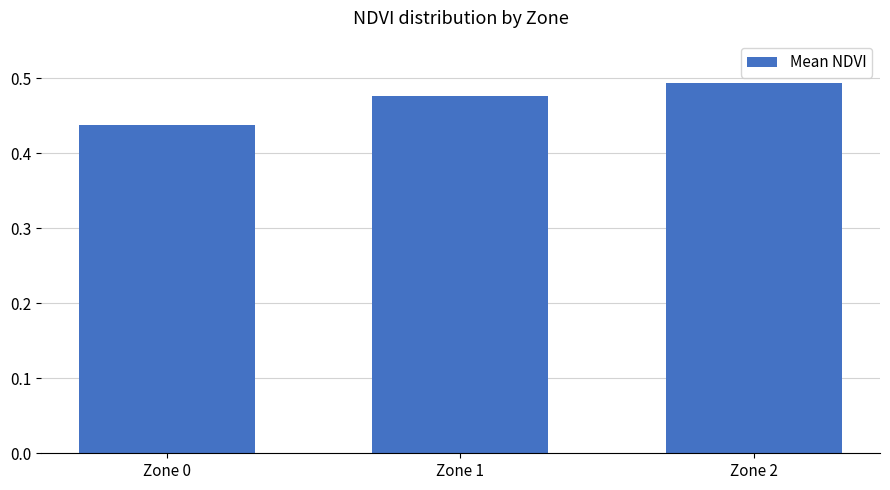

Rank the categories by value from lowest to highest.

Zone 0, Zone 1, Zone 2